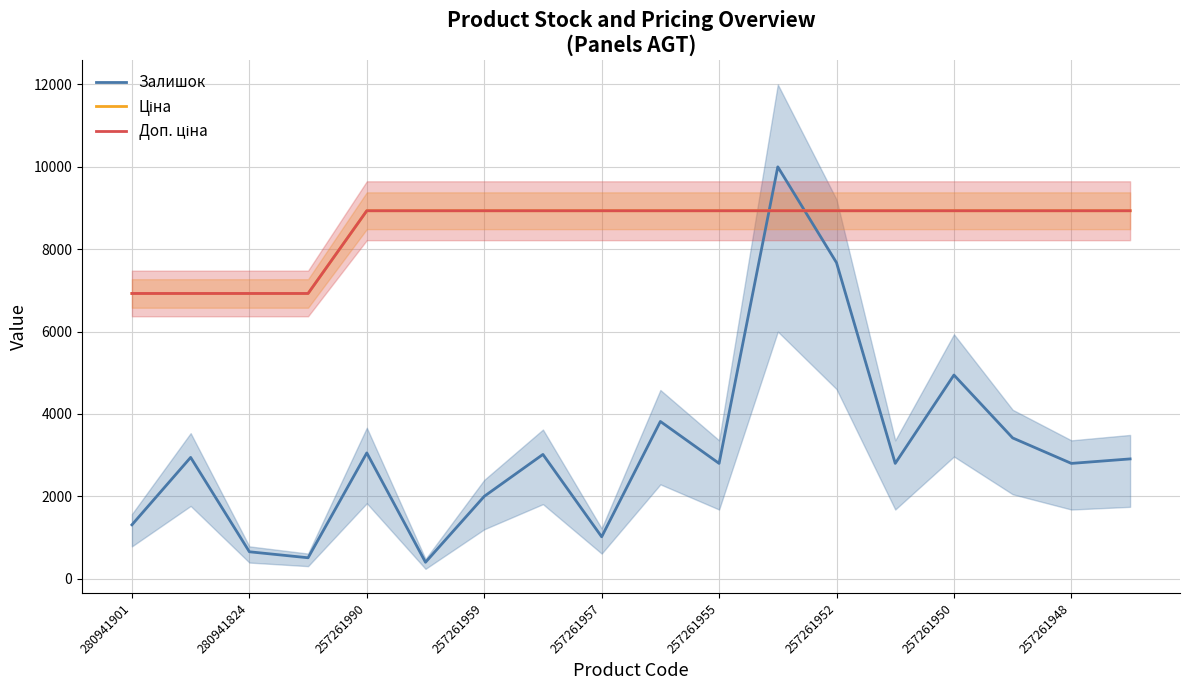

How many data points in Ціна are above 8934?

14